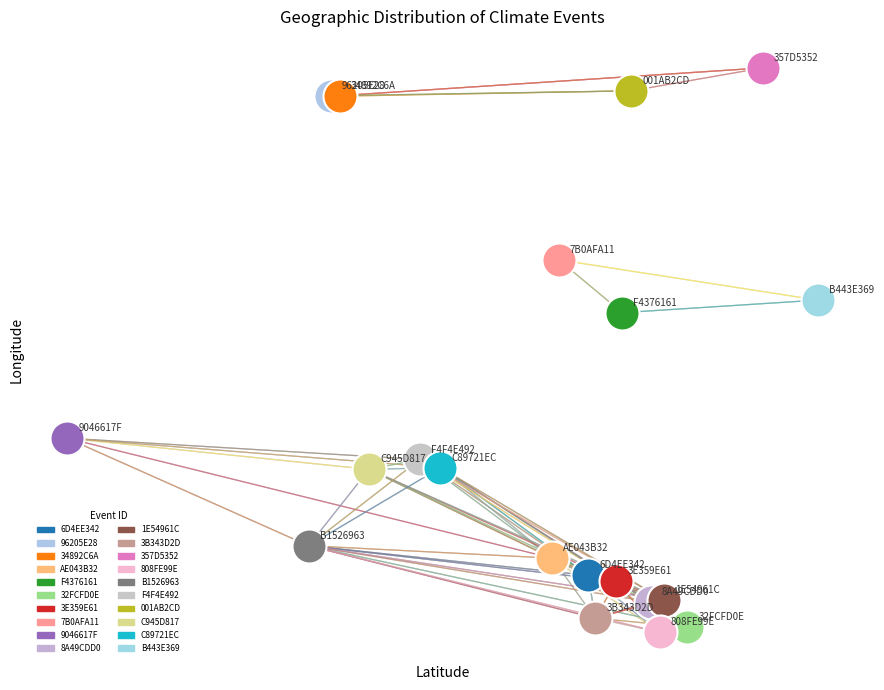

Which series reaches the minimum Y coordinate?

808FE99E